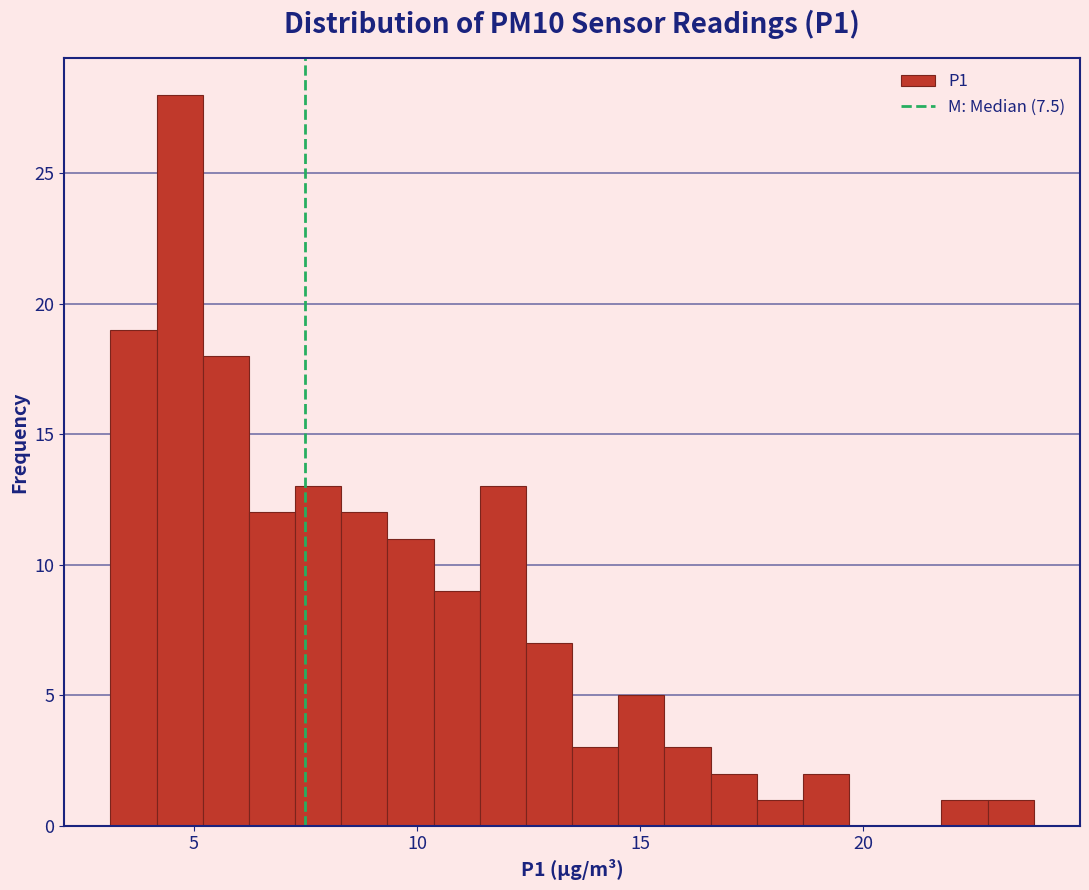

Read against the x-axis, roughly where is the centre of the tallest bar?

4.5